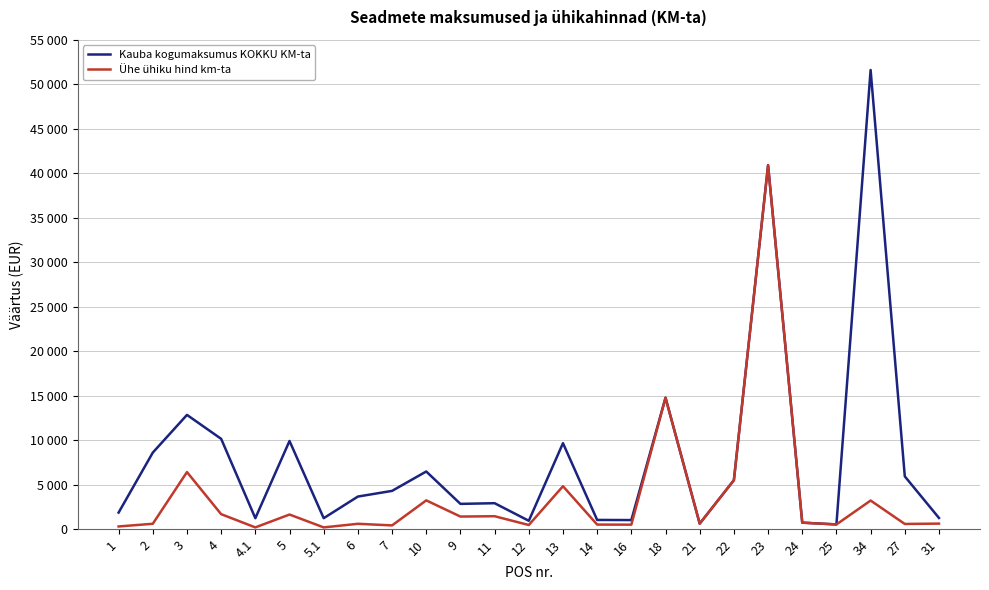

Reading left to right, extract all data points from this chart.

Kauba kogumaksumus KOKKU KM-ta: 1=1872	2=8610	3=12848	4=10158	4.1=1242	5=9918	5.1=1242	6=3672	7=4310	10=6488	9=2850	11=2926	12=950	13=9670	14=1046	16=1030	18=14776	21=630	22=5513	23=40900	24=740	25=540	34=51600	27=5940	31=1266
Ühe ühiku hind km-ta: 1=312	2=615	3=6424	4=1693	4.1=207	5=1653	5.1=207	6=612	7=431	10=3244	9=1425	11=1463	12=475	13=4835	14=523	16=515	18=14776	21=630	22=5513	23=40900	24=740	25=540	34=3225	27=594	31=633